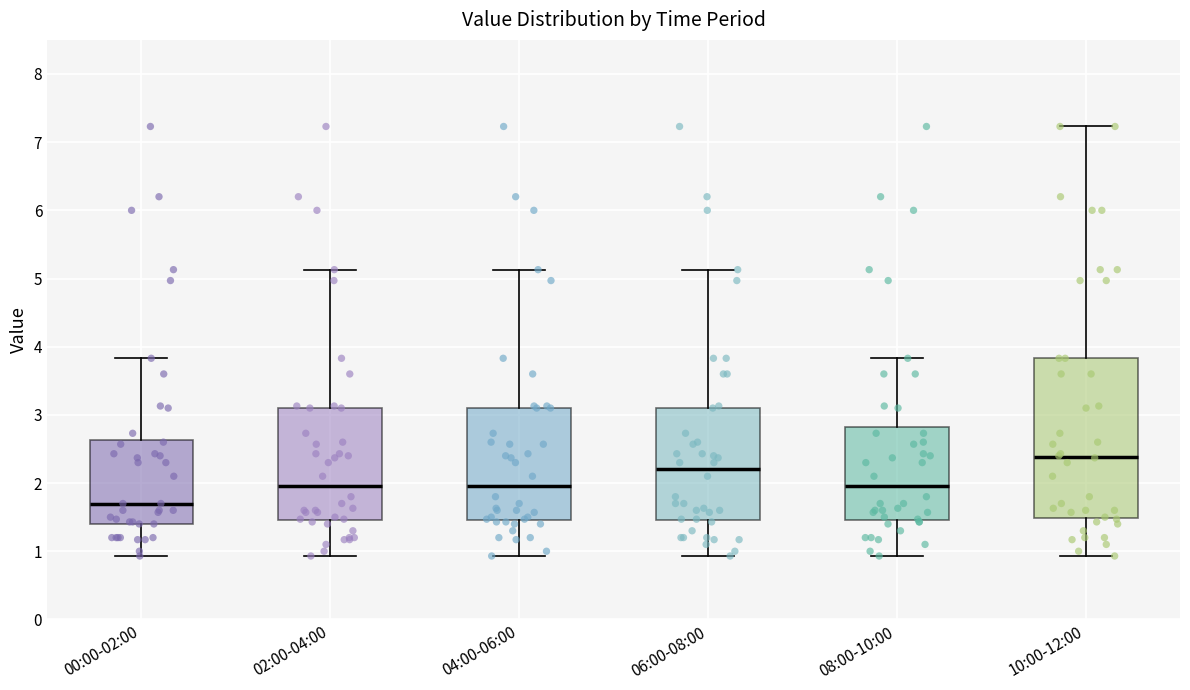

Which box has the lowest median line?

00:00-02:00